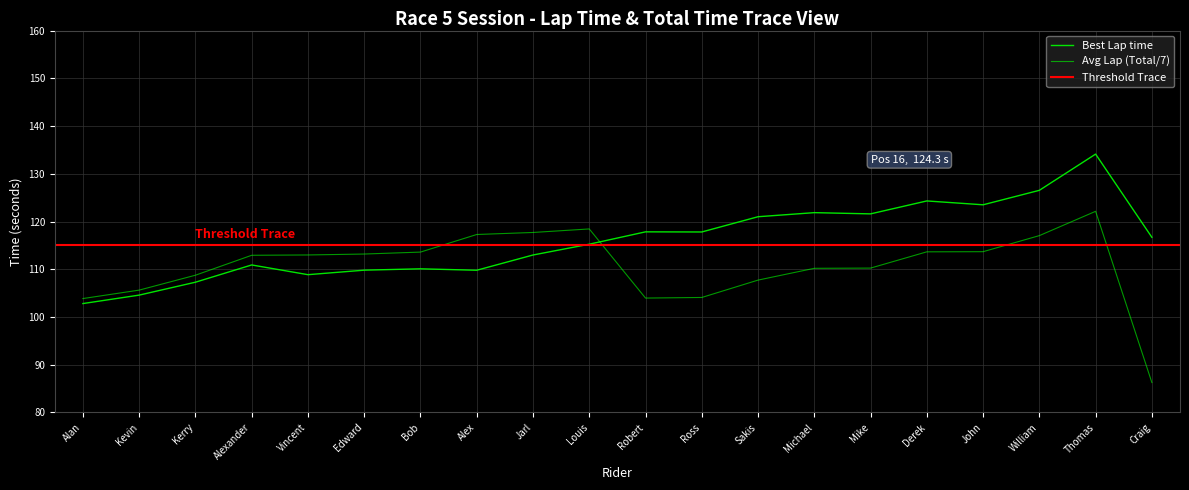

True or false: Best Lap time has a value of 110.9 at Alexander.

True